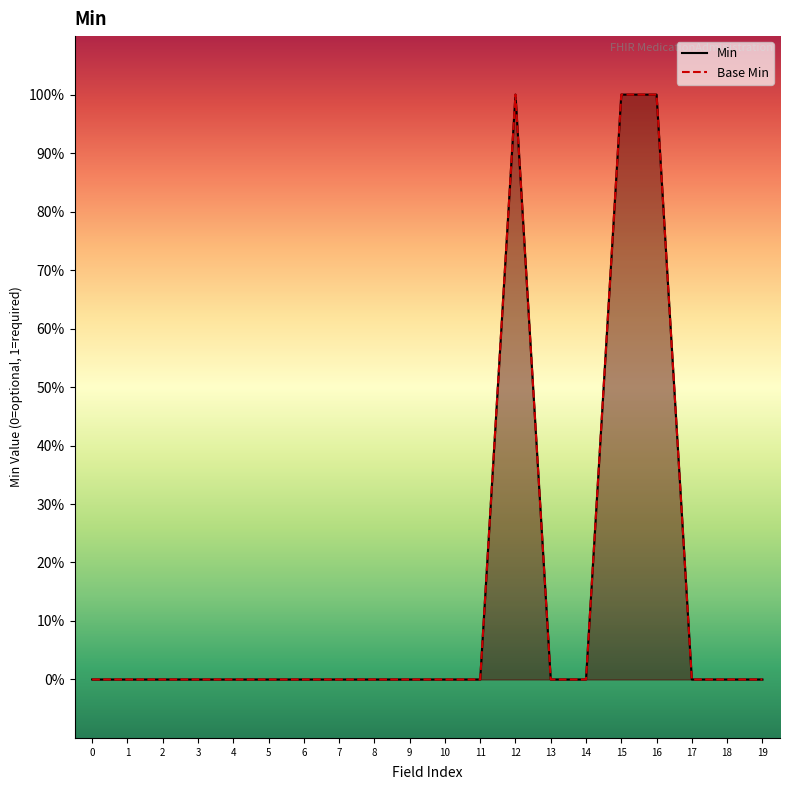

How many data points does each series have?

20